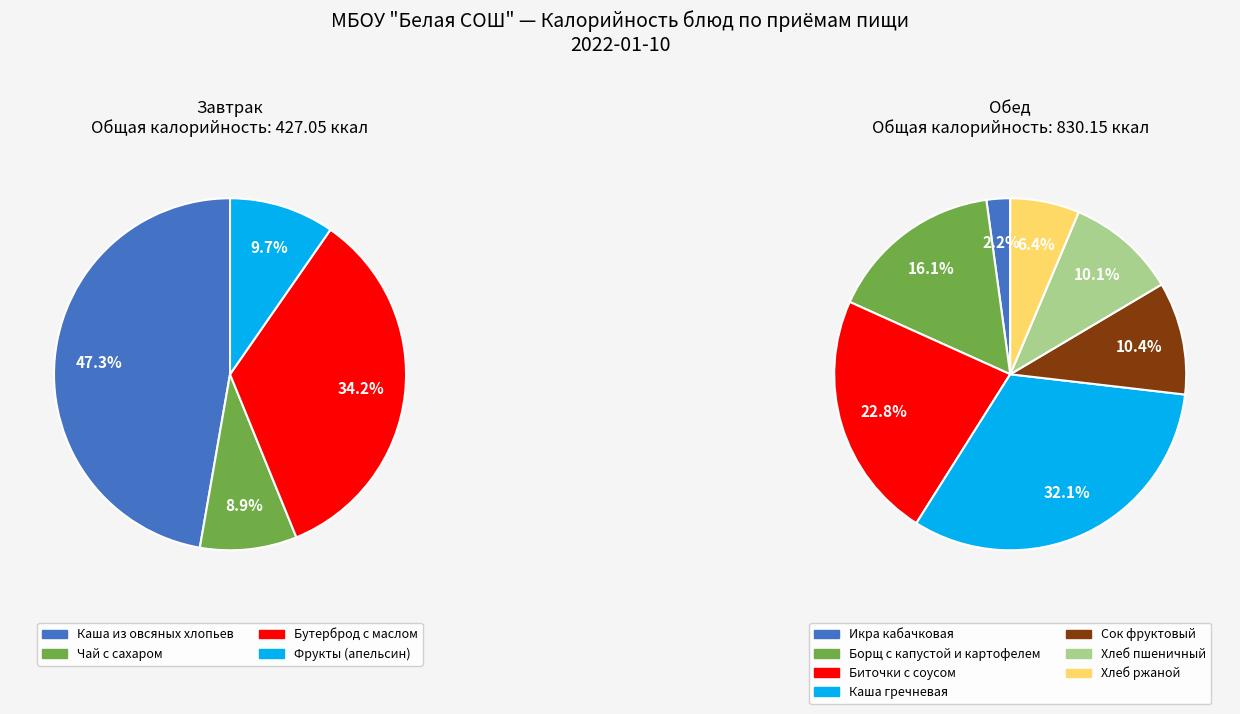

The Борщ с капустой и картофелем slice represents 16% of the pie. True or false?

False